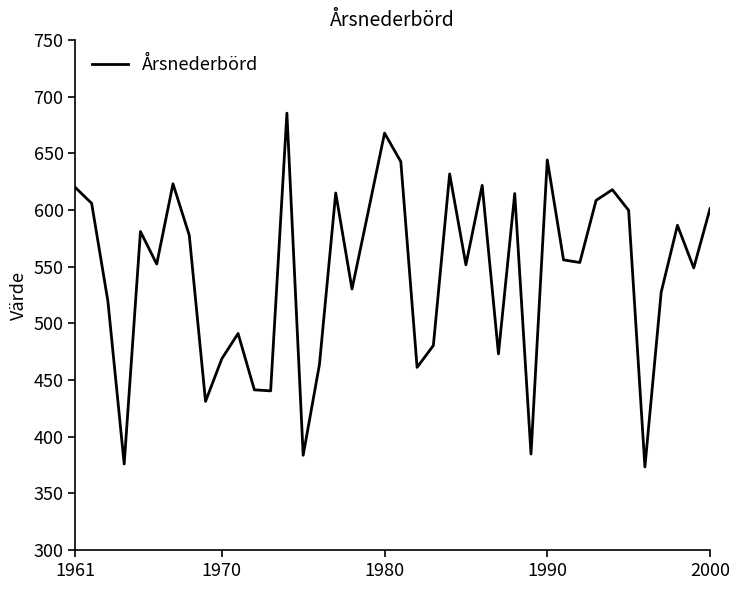

What is the difference between the maximum and minimum values?

312.0